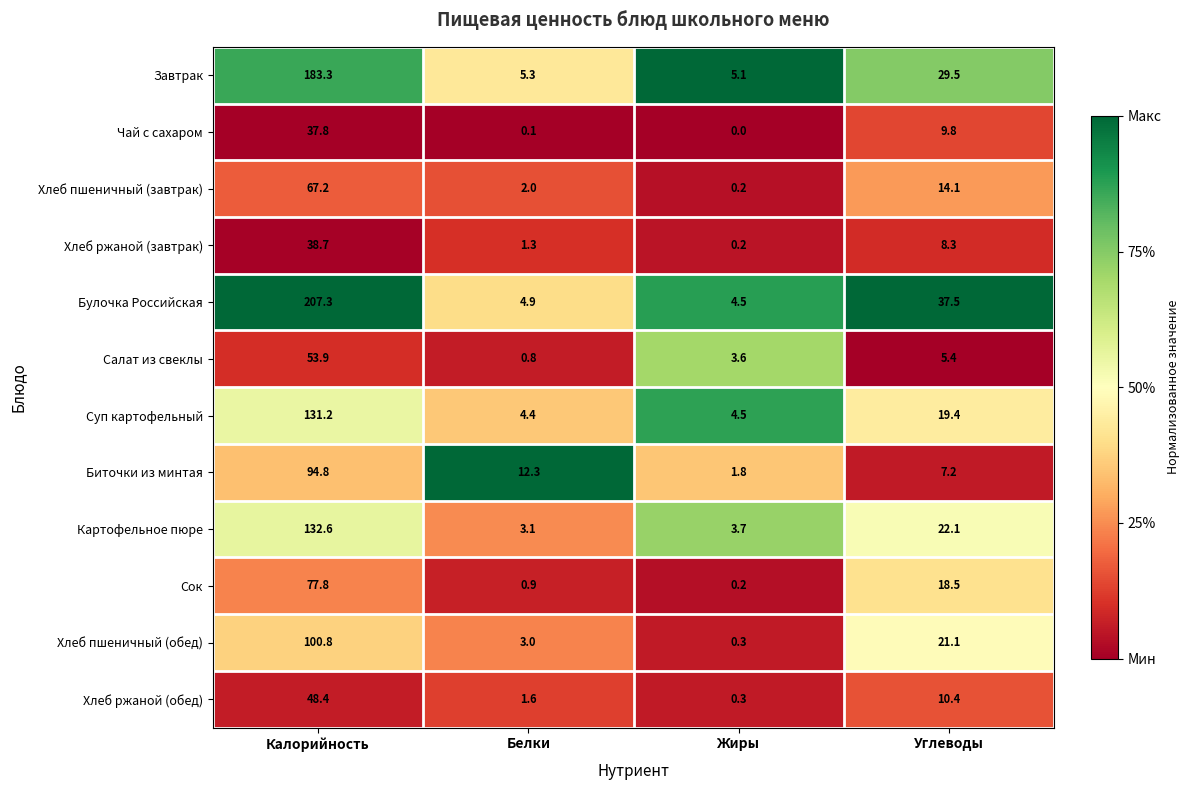

What is the spread (max minus min) of values at Калорийность?

169.5